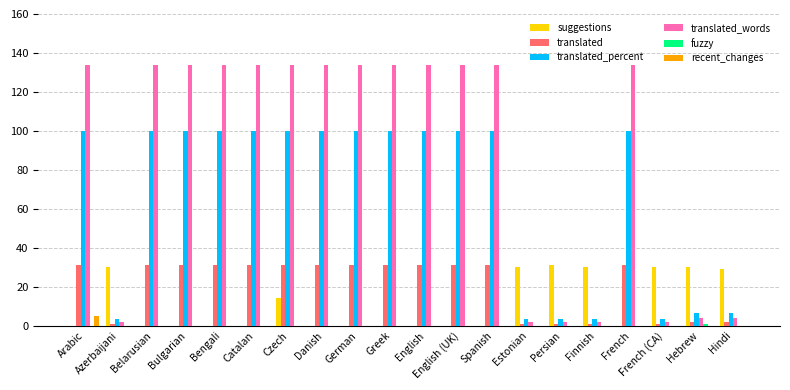

How many distinct data groups are displayed?

6